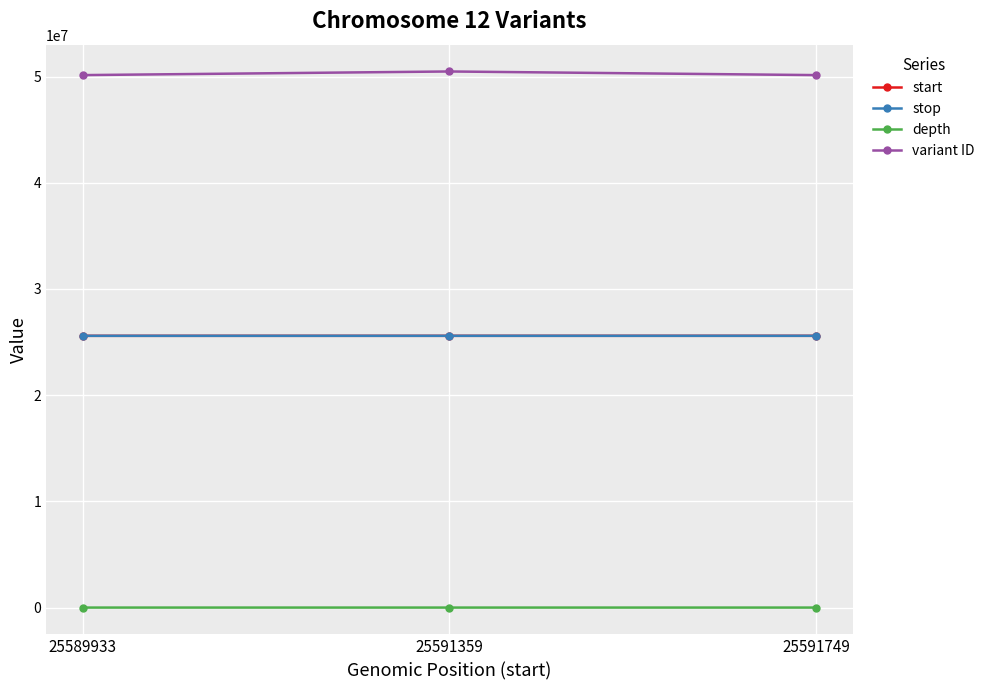

The stop series shows 37211700 at 25591359. True or false?

False